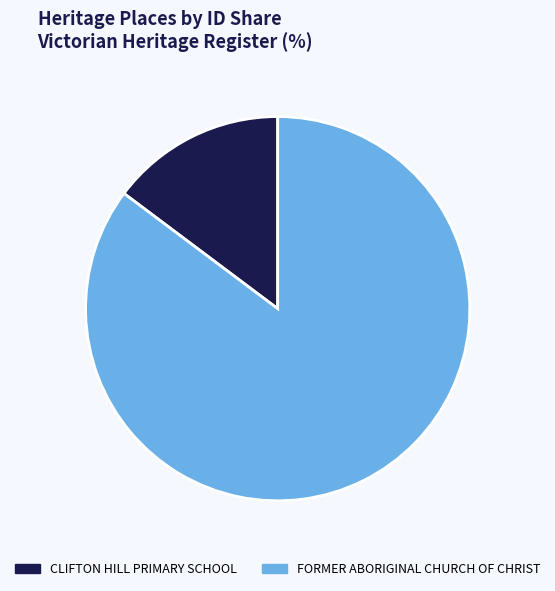

Is it true that CLIFTON HILL PRIMARY SCHOOL is 15% of the pie?

True